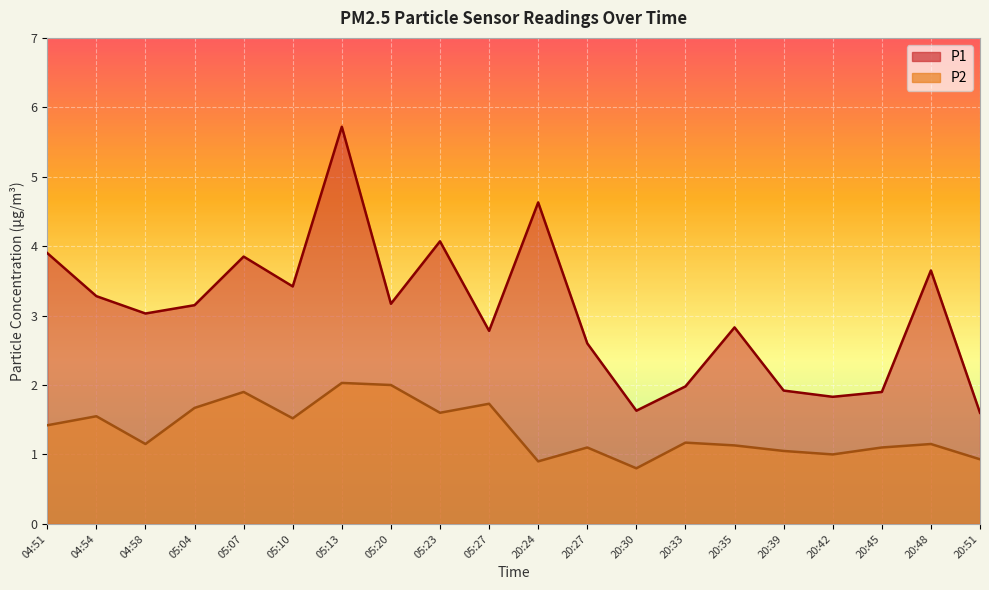

True or false: P2 and P1 intersect in this chart.

False